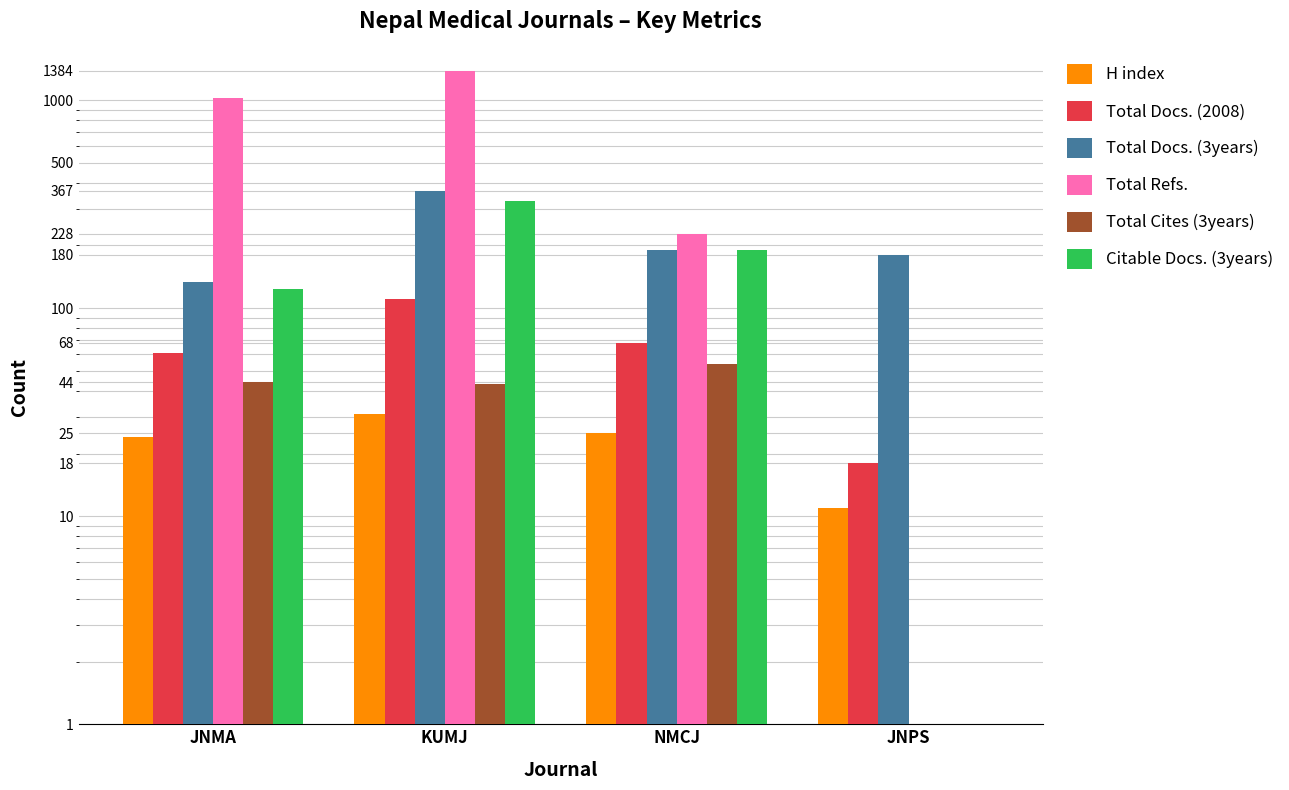

At which category does the chart reach its minimum across all series?

JNPS